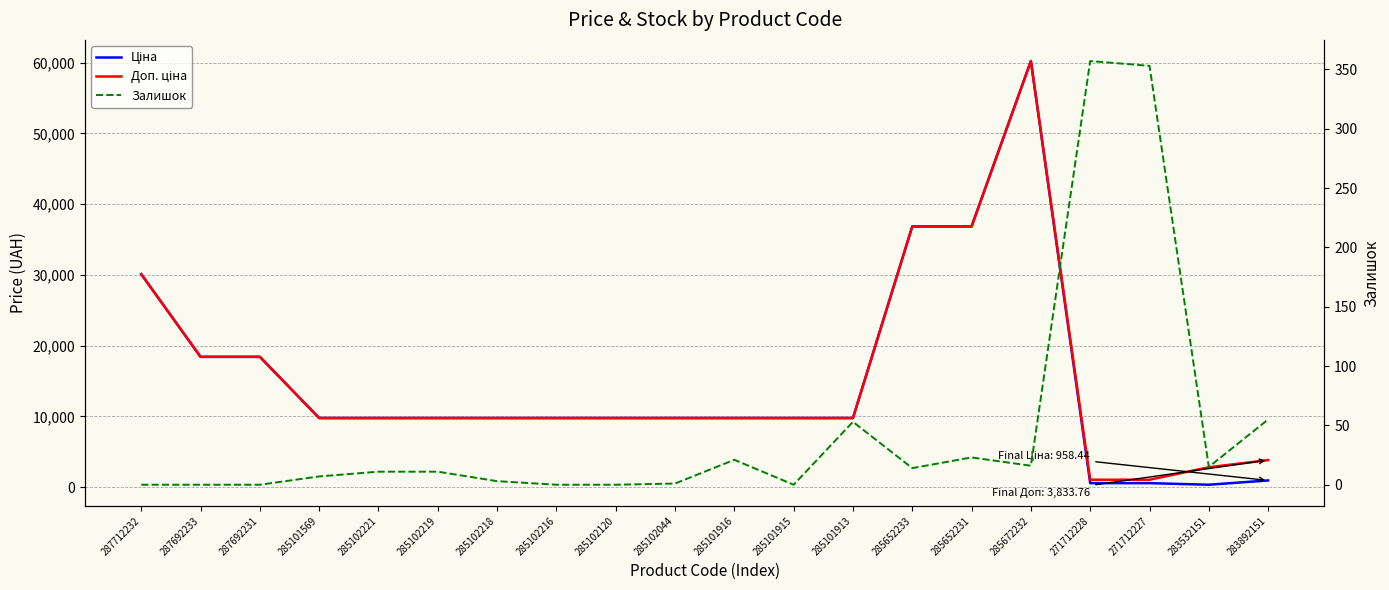

What is the difference between the Залишок values at 271712227 and 285102219?

342.0